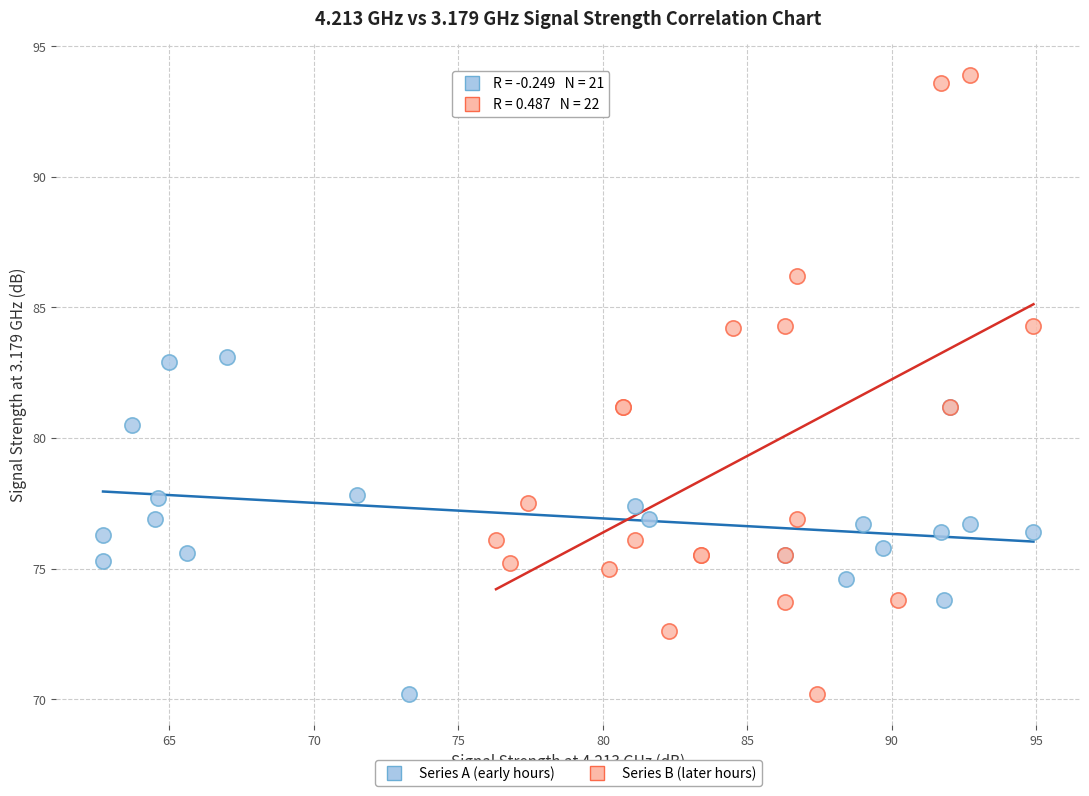

Which series has the widest spread of Y values?

Series B (later hours)